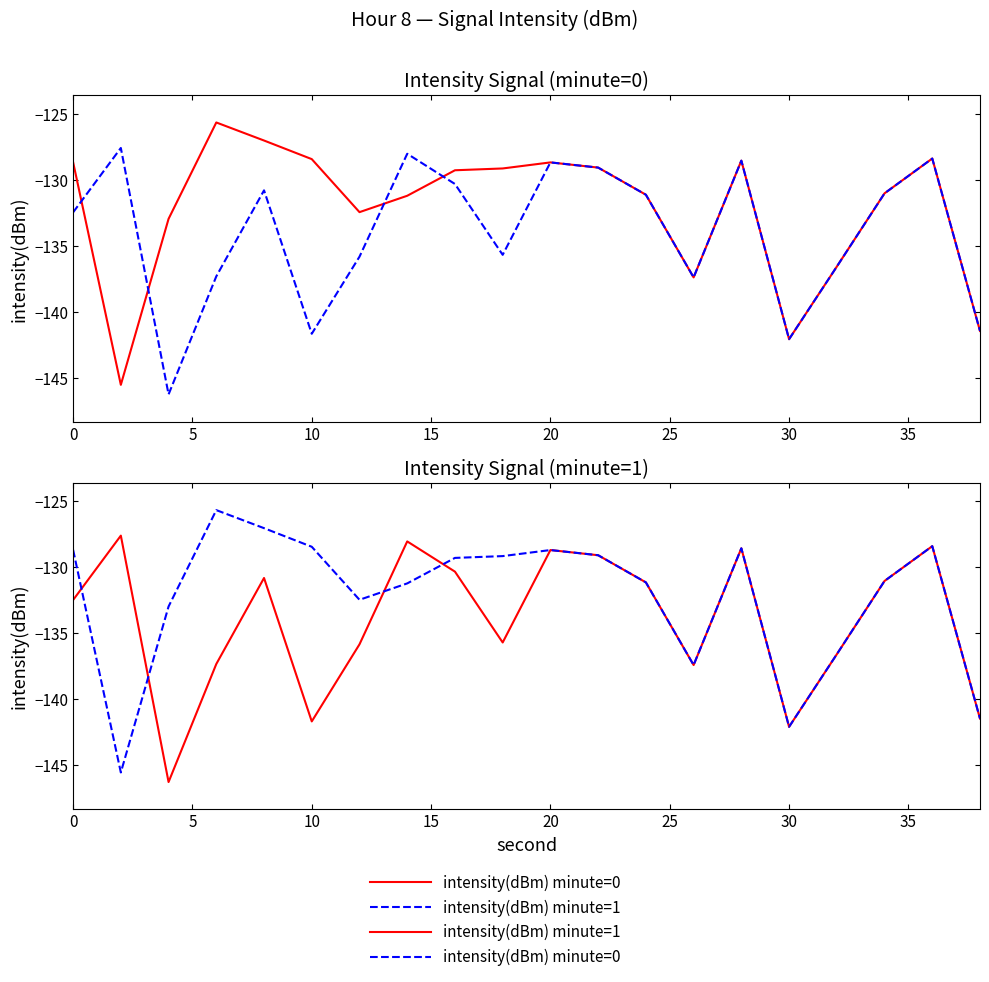

What is the average value of the intensity(dBm) minute=1 series?

-134.0